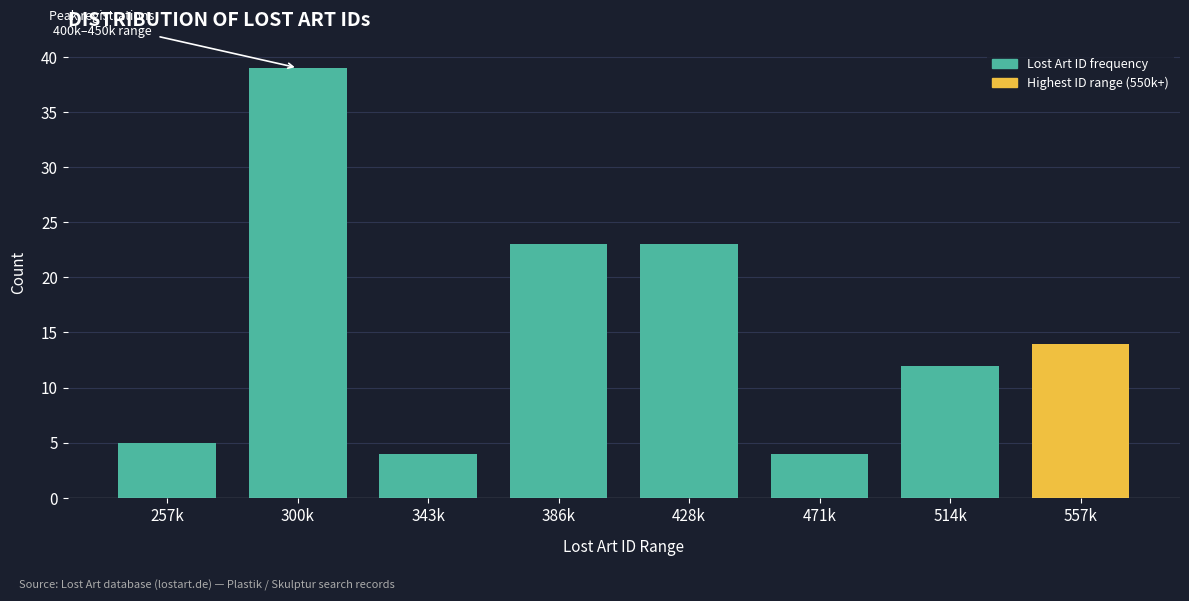

Reading left to right, transcribe all the data shown in this chart.

257k=5	300k=39	343k=4	386k=23	428k=23	471k=4	514k=12	557k=14